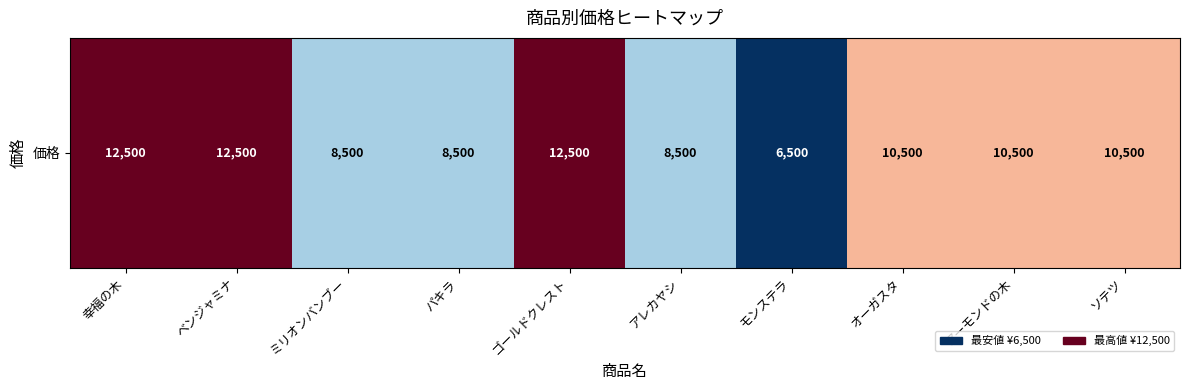

Reading left to right, list all the values displayed in this chart.

12500	12500	8500	8500	12500	8500	6500	10500	10500	10500